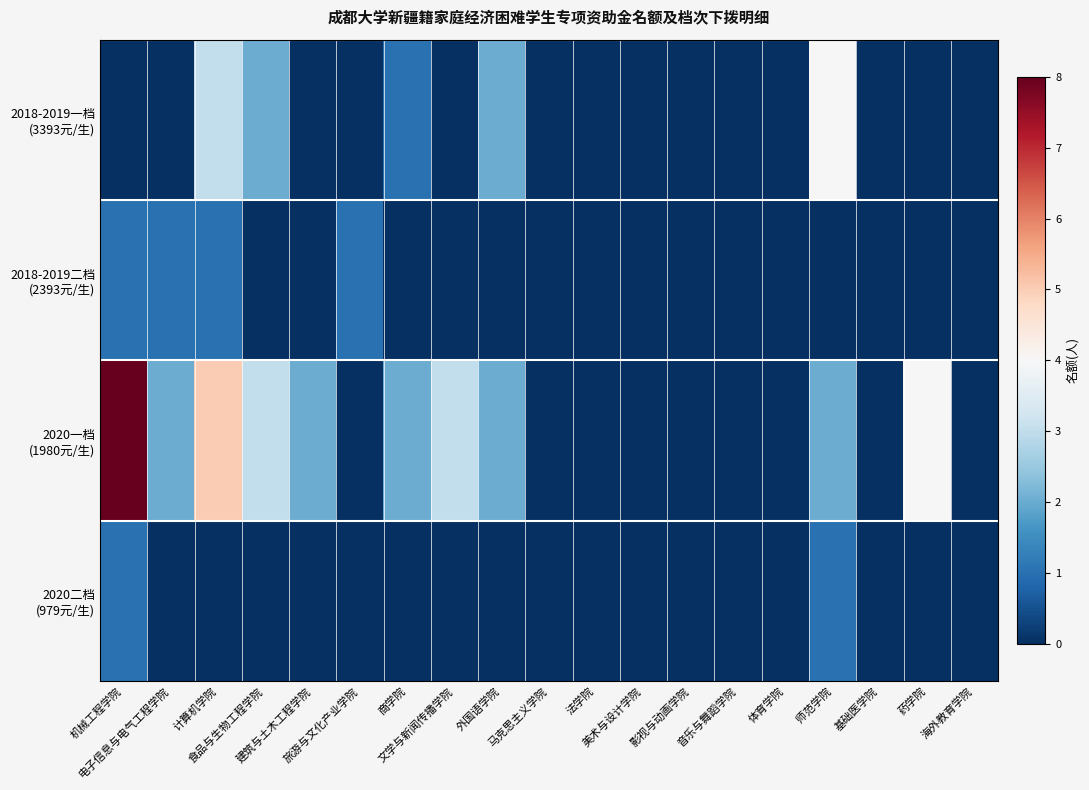

At which category is the sum across all series the highest?

机械工程学院